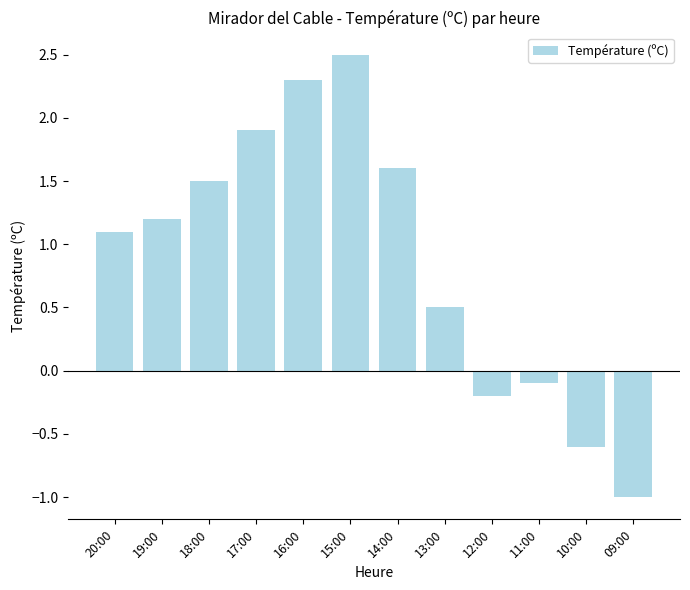

What is the value of the 8th bar from the left?

0.5